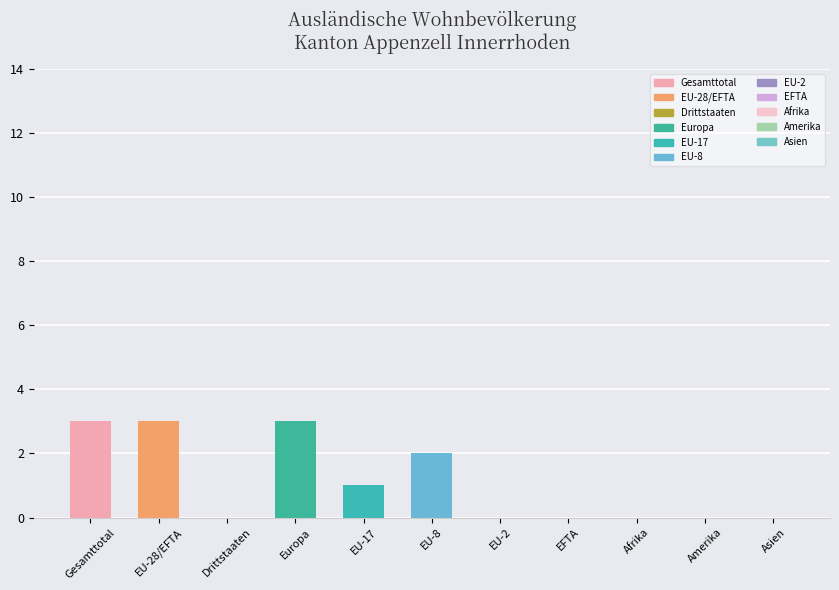

What is the maximum value shown in the chart?

3